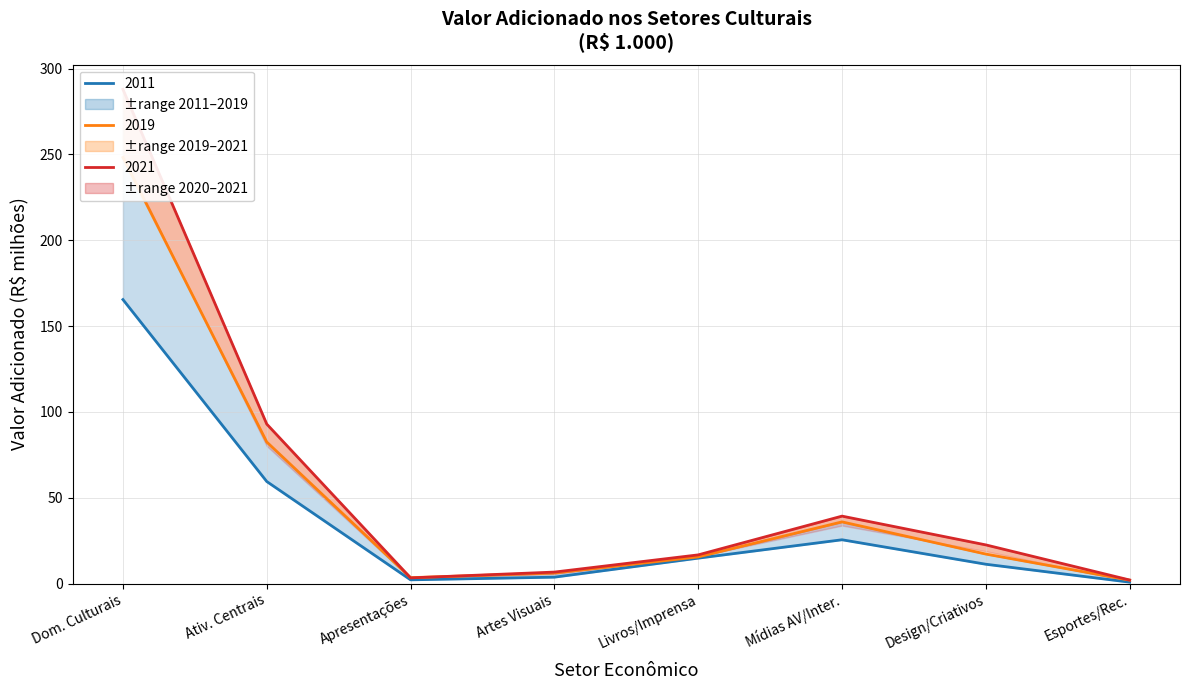

True or false: 2020 has a value of 0.7 at Esportes/Rec..

False